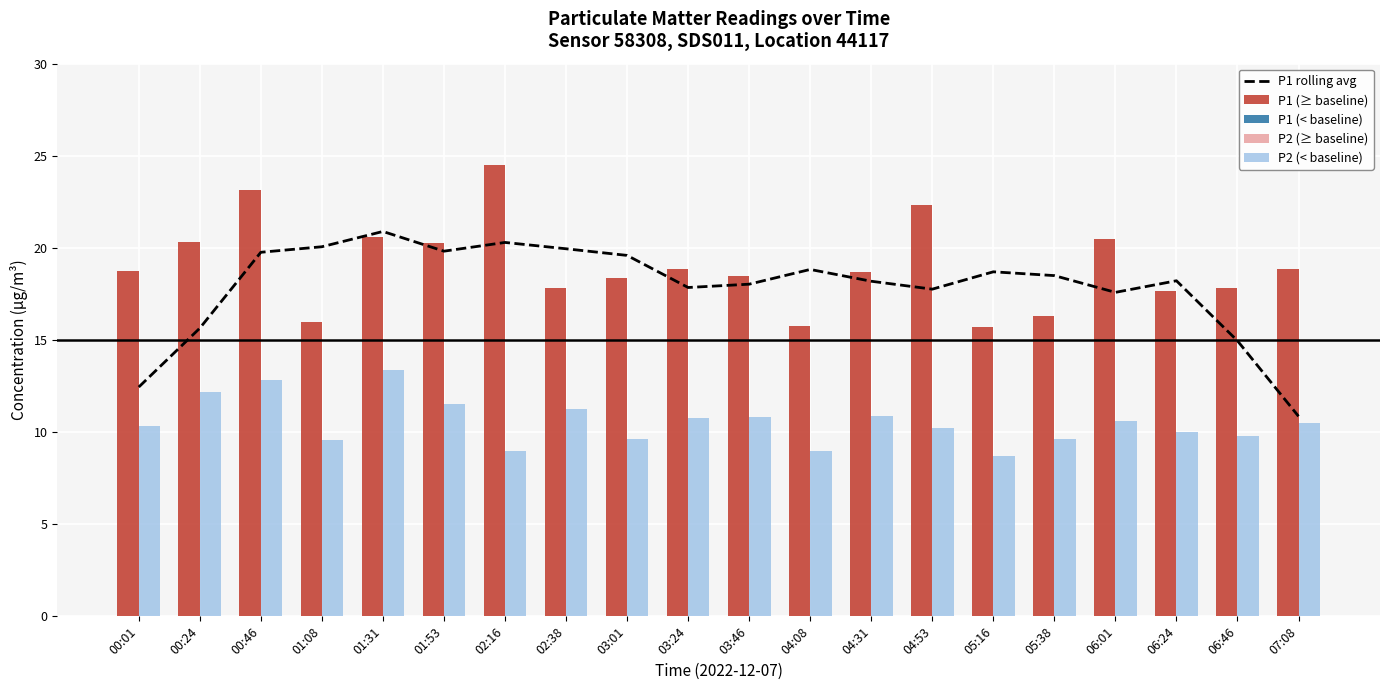

What is the difference between the second highest and second lowest values in the P1 rolling avg series?

7.9